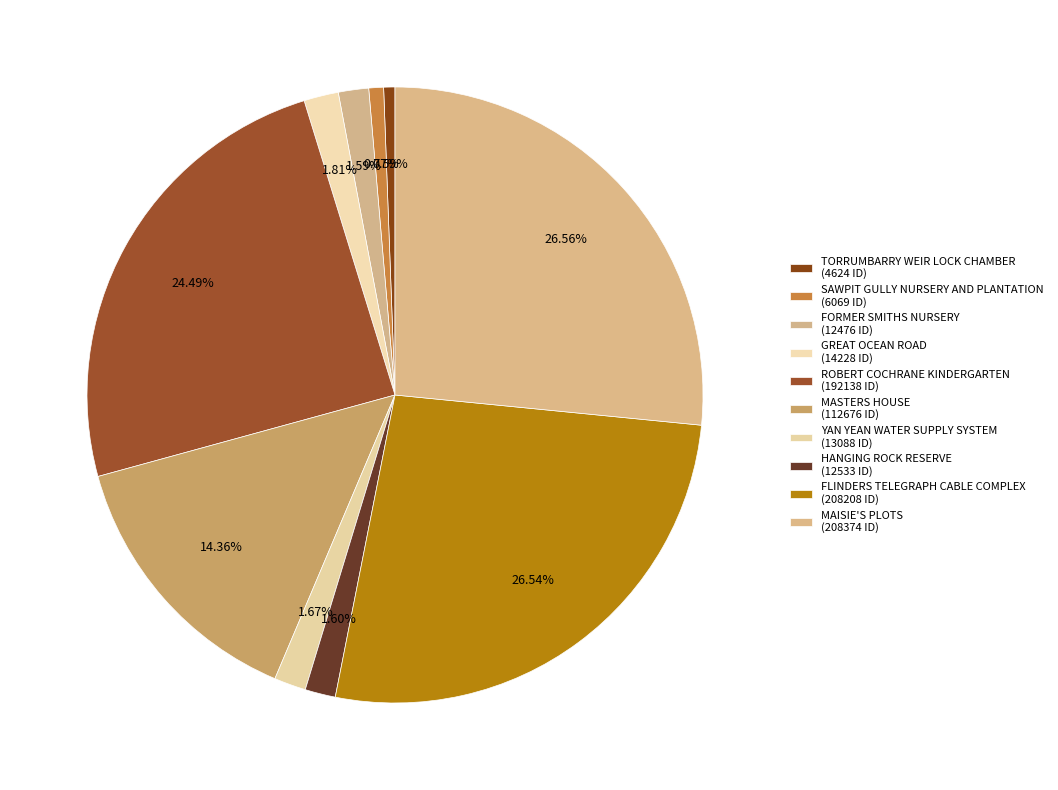

What is the largest slice in the pie chart?

MAISIE'S PLOTS